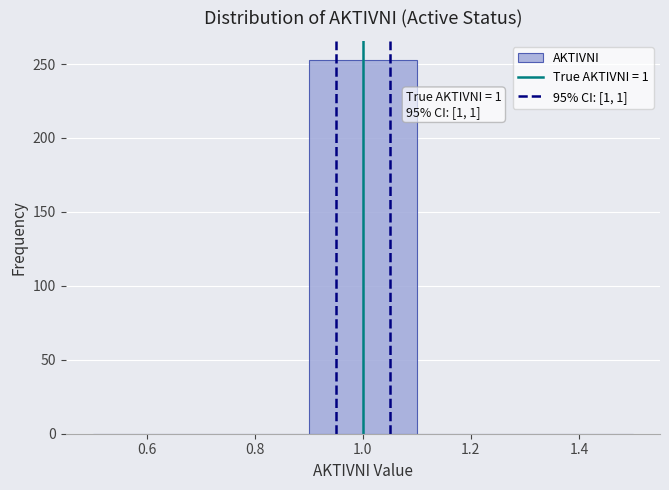

Over which range of the x-axis is the bar tallest?

0.9 to 1.1